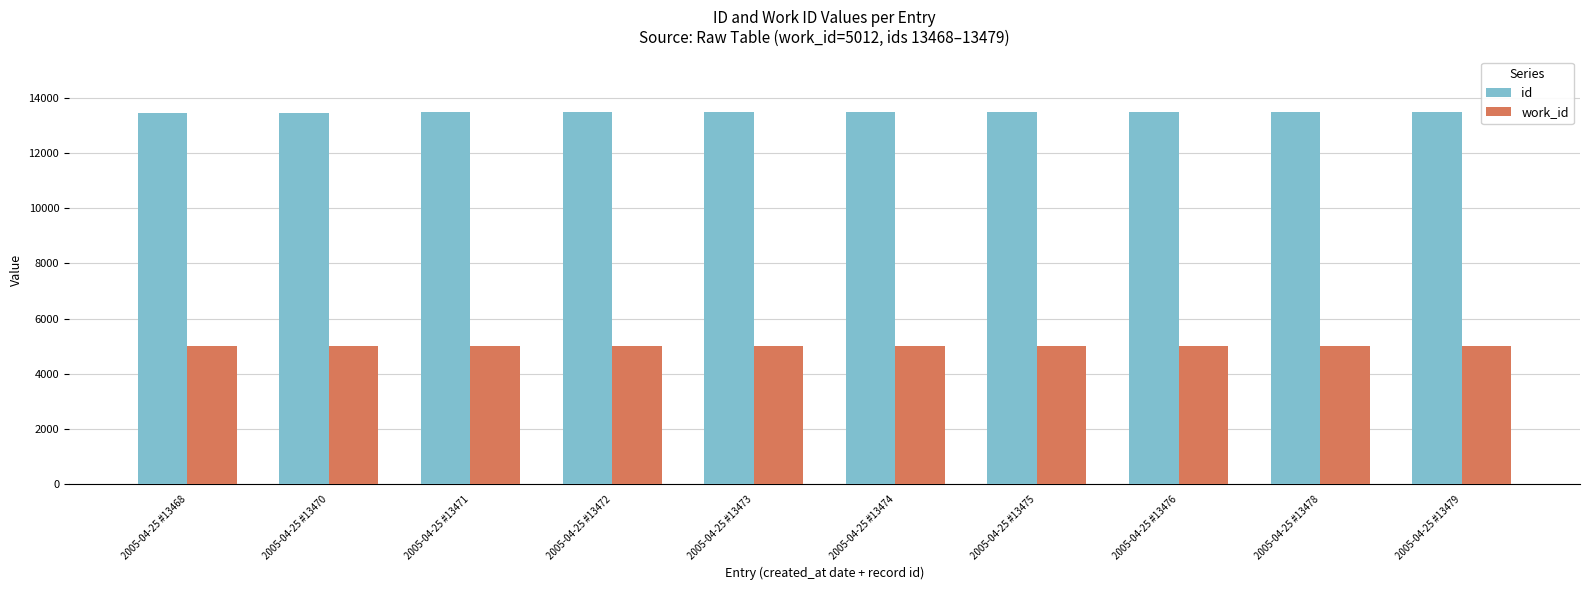

Is it true that id equals 21143 at 2005-04-25 #13474?

False